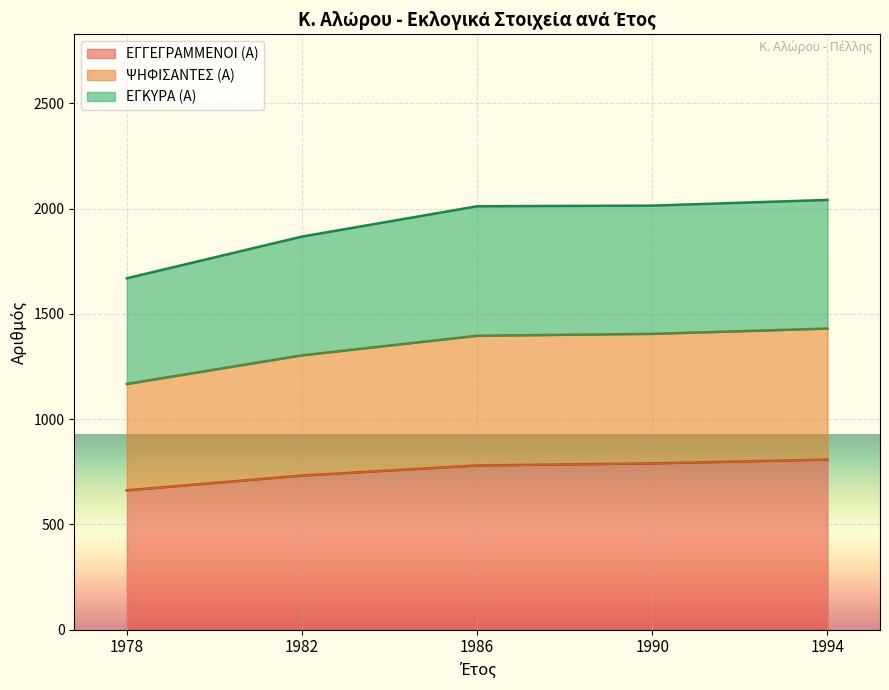

What is the difference between the second highest and minimum values in the ΕΓΓΕΓΡΑΜΜΕΝΟΙ (Α) series?

128